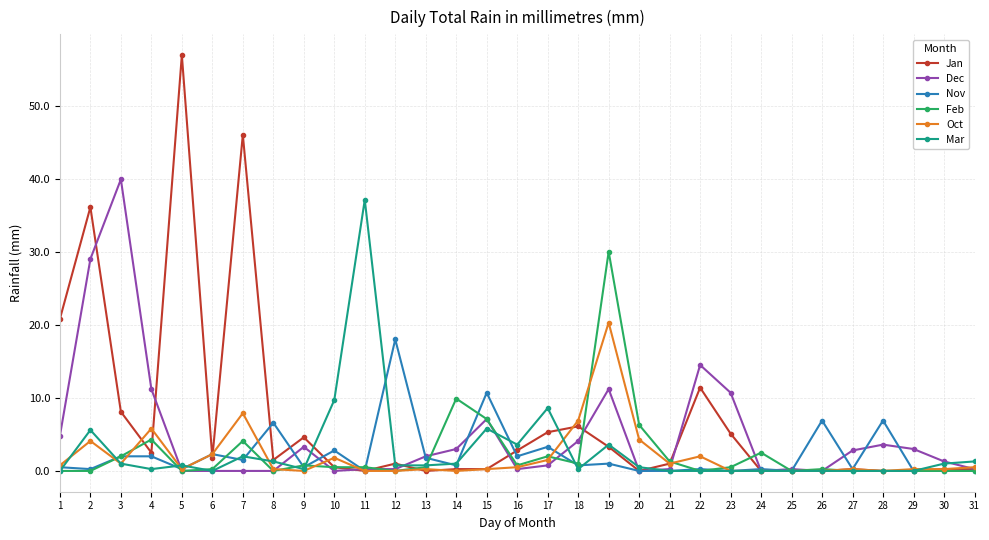

What is the difference between the highest and lowest values at 8?

6.6